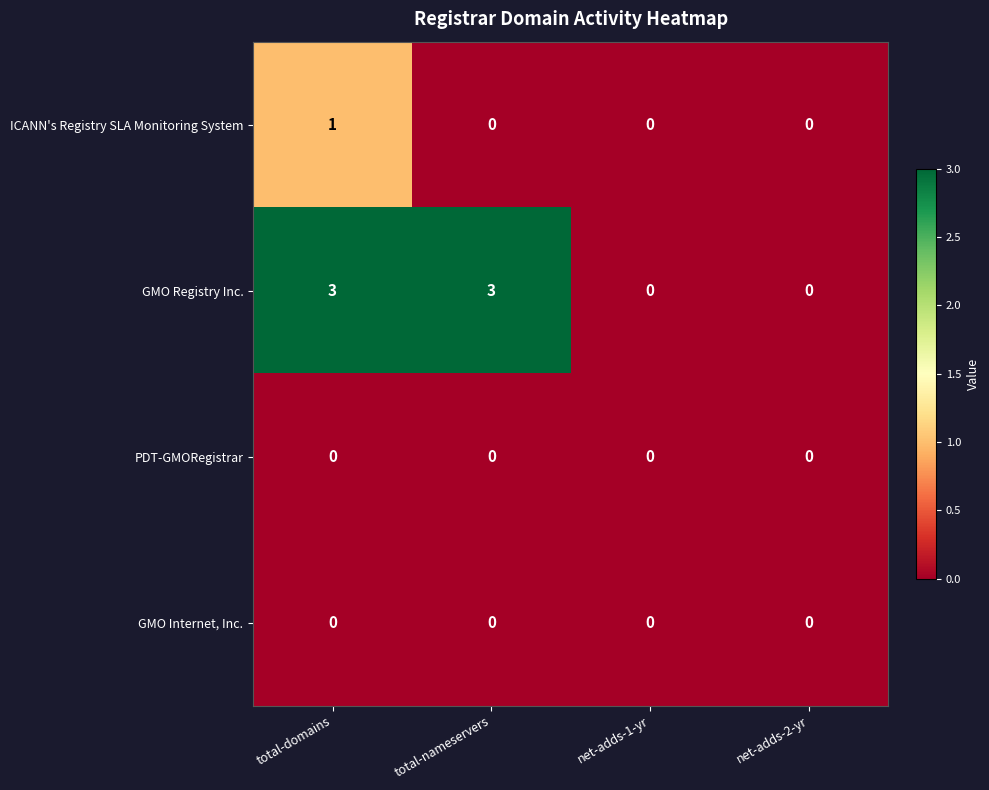

Reading left to right, extract all data points from this chart.

ICANN's Registry SLA Monitoring System: 1	0	0	0
GMO Registry Inc.: 3	3	0	0
PDT-GMORegistrar: 0	0	0	0
GMO Internet, Inc.: 0	0	0	0